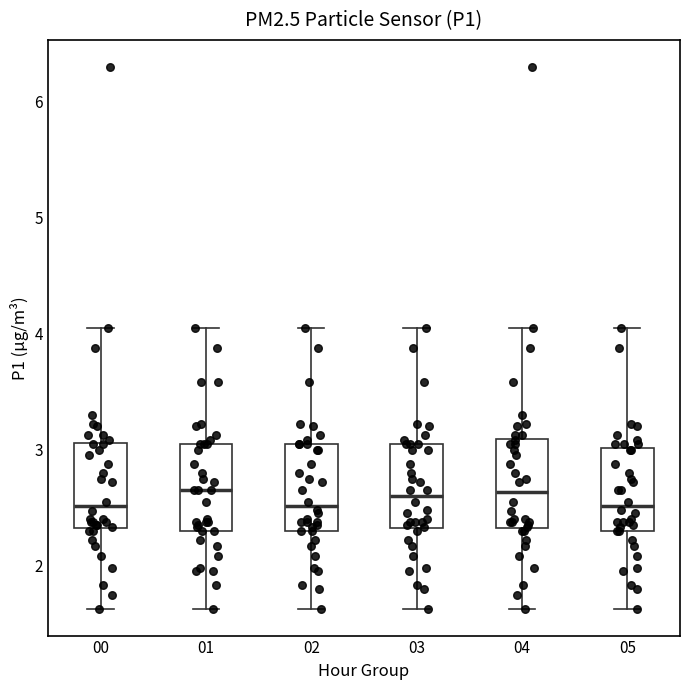

Where does the lower whisker of the box at x = 05 end on the y-axis? The values are not printed on the chart, so give them approximately, as read against the axis.

1.6